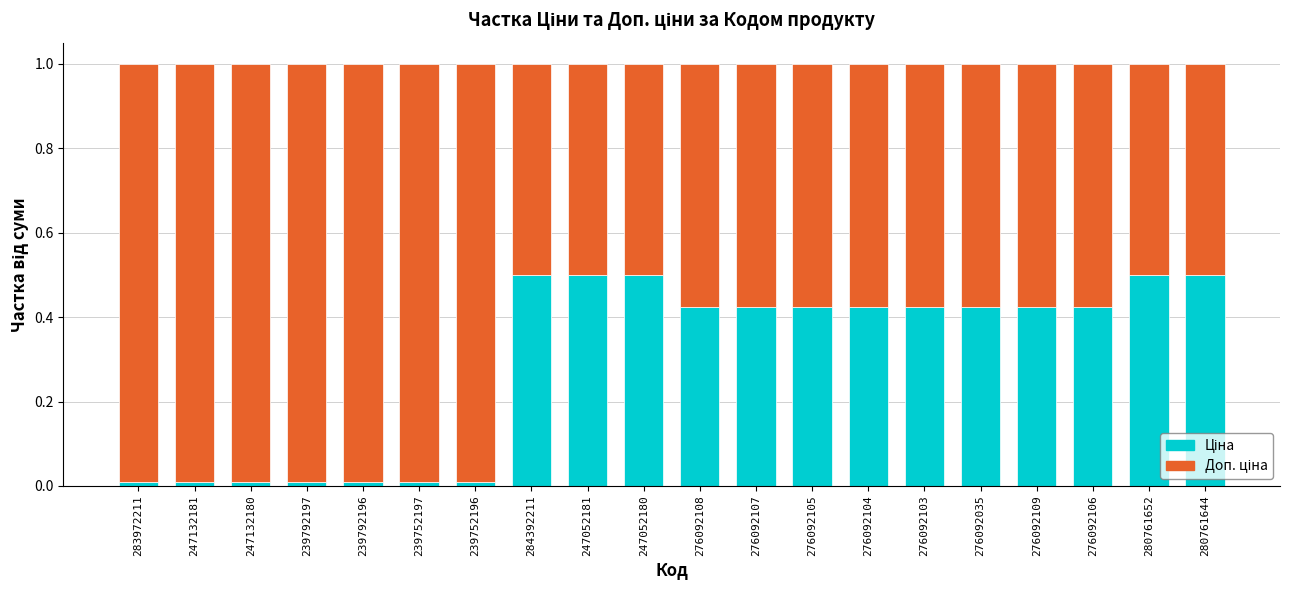

What is the total value across all series at 276092109?

1.0